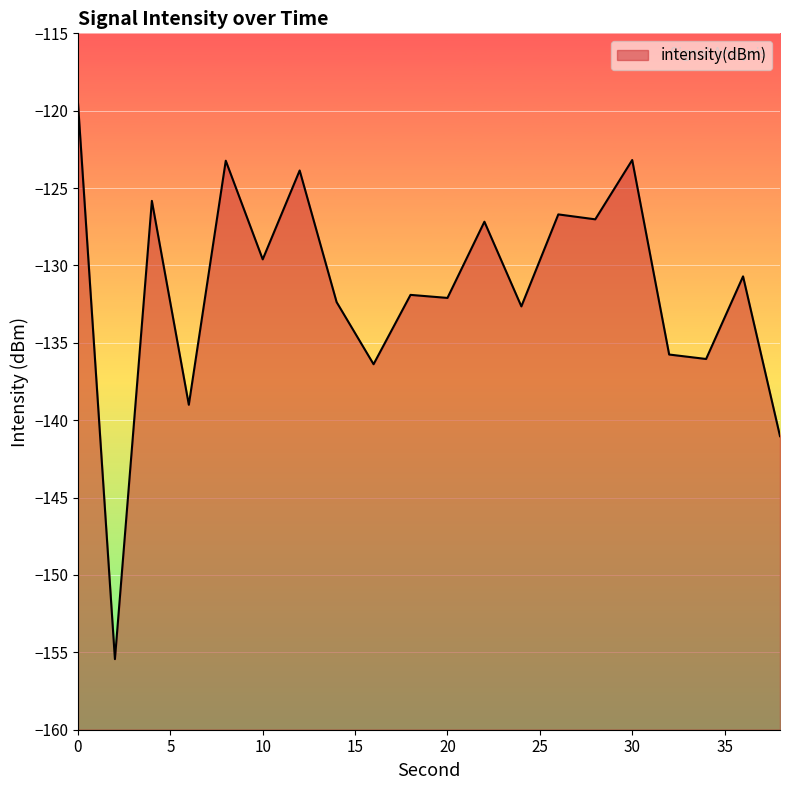

True or false: the data shows -178.2 at 18.

False